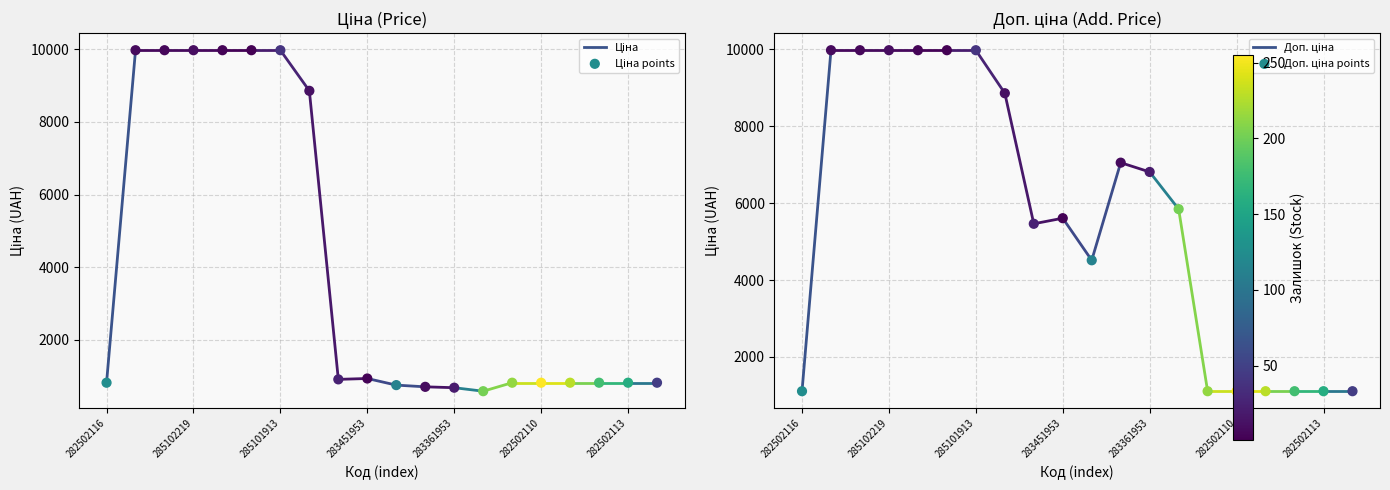

At how many categories does at least one series exceed 7994?

7